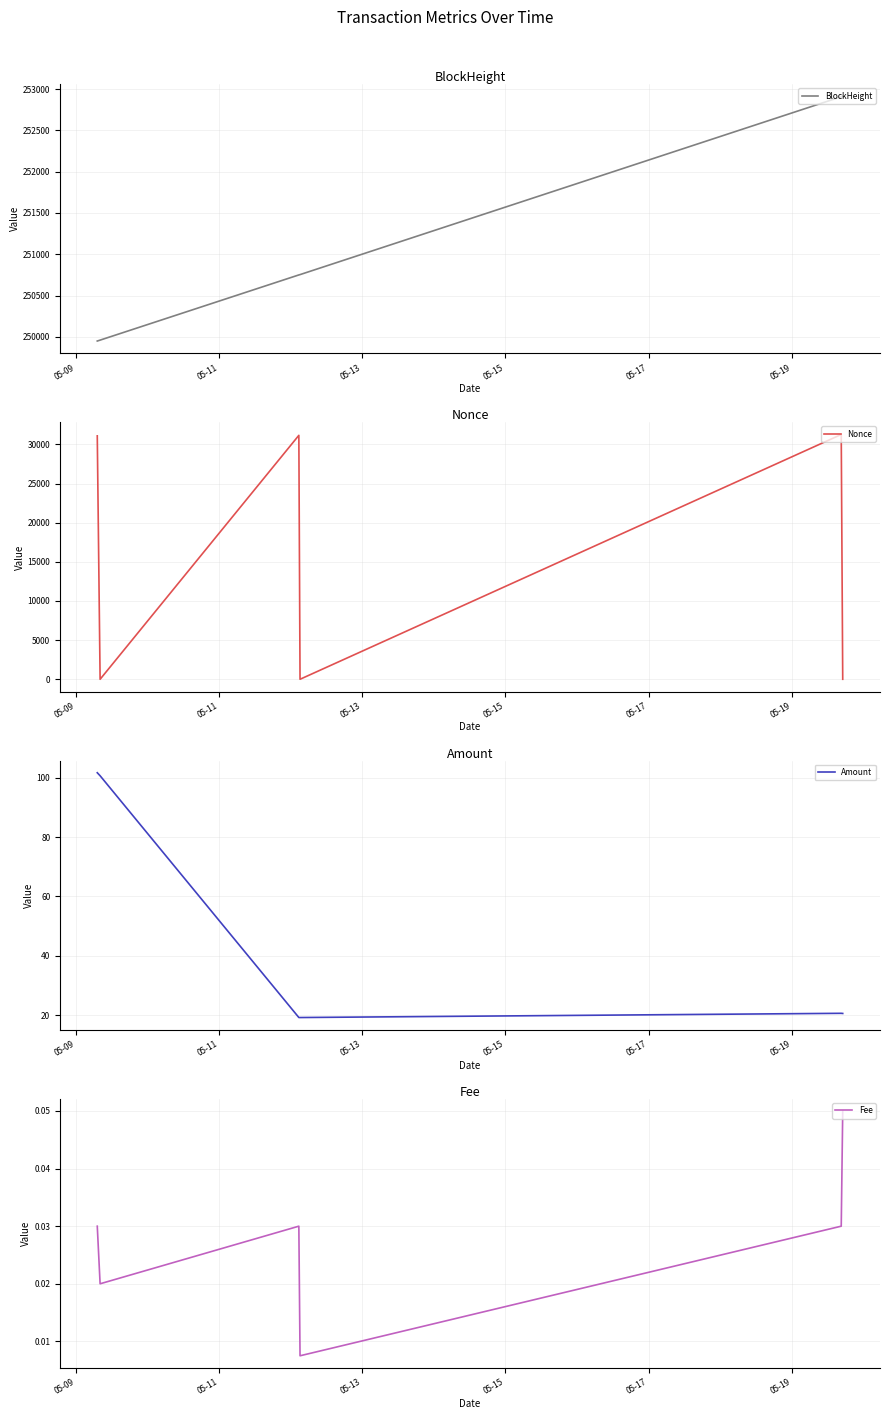

Reading left to right, list all the values displayed in this chart.

BlockHeight: 249950.0	249961.0	250750.0	250754.0	252907.0	252913.0
Nonce: 31092.0	0.0	31156.0	1.0	31265.0	2.0
Amount: 101.7	100.7	19.2	19.2	20.6	20.6
Fee: 0.0	0.0	0.0	0.0	0.0	0.1